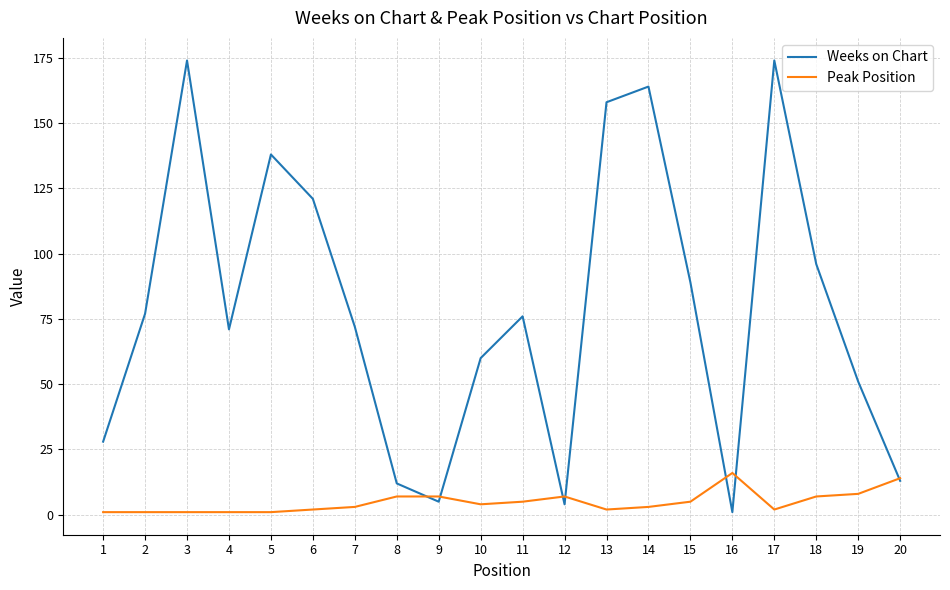

The Peak Position series shows 2 at 6. True or false?

True